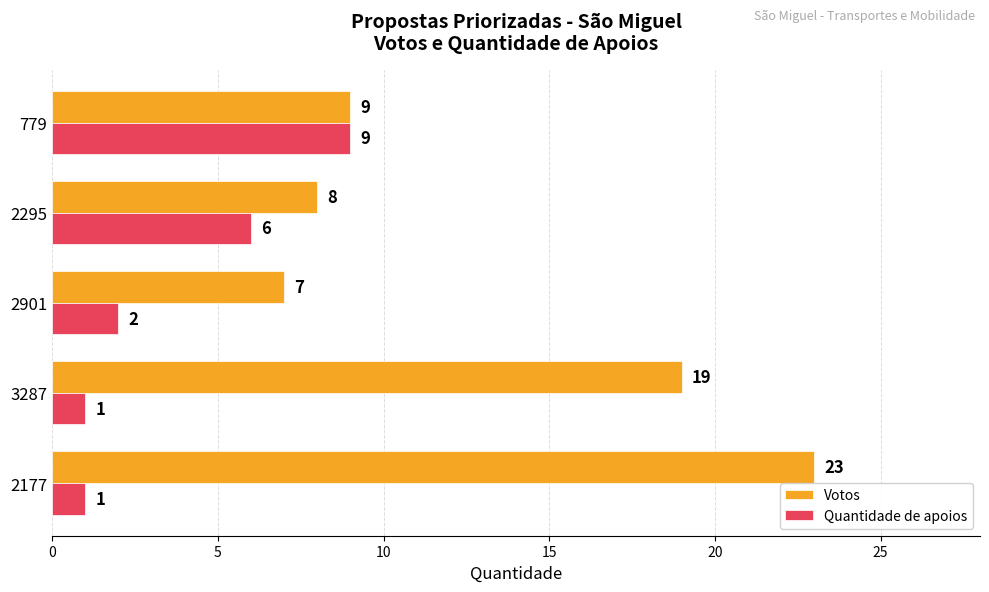

True or false: Quantidade de apoios has a value of 0 at 3287.

False